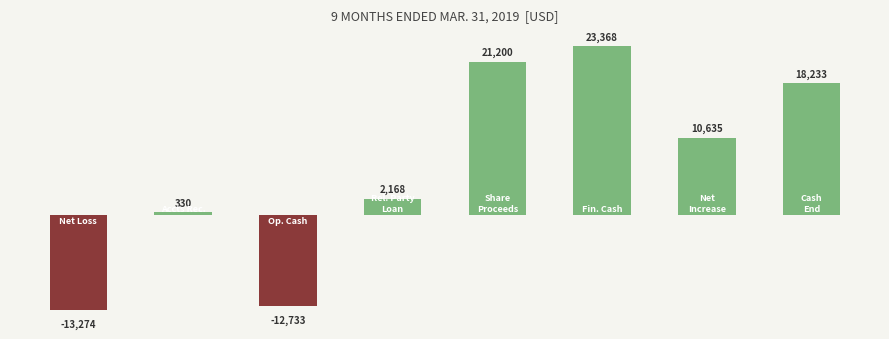

What is the smallest value displayed?

-13274